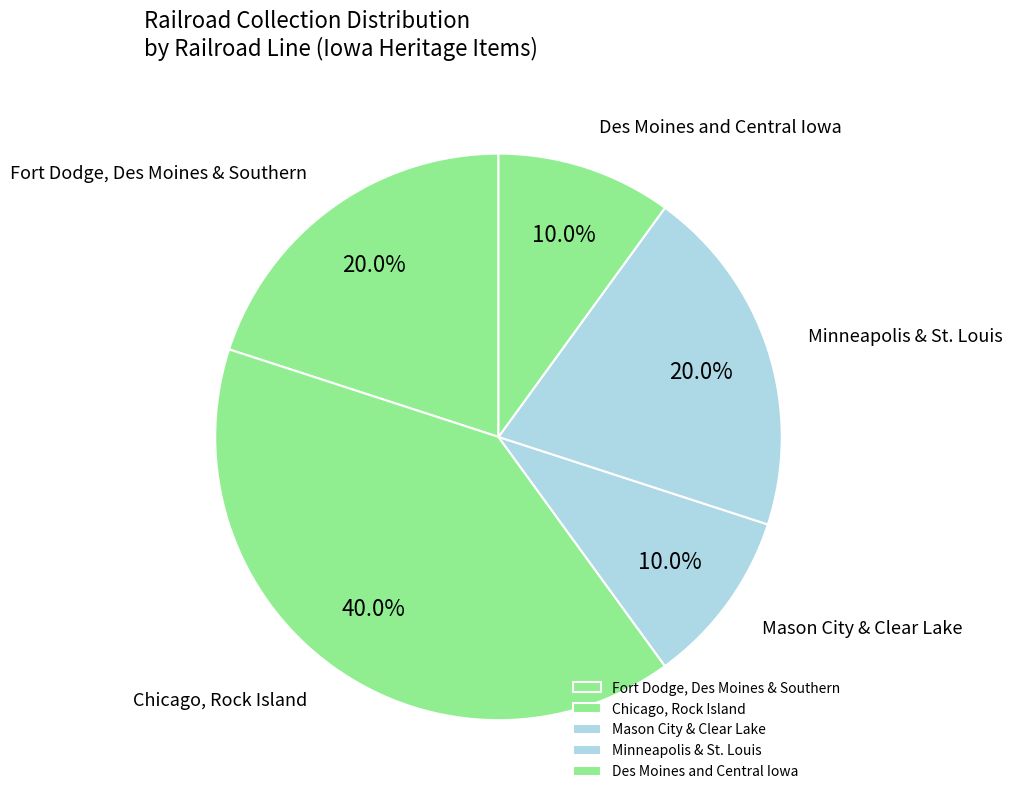

What is the ratio of the value at Fort Dodge, Des Moines & Southern to the value at Des Moines and Central Iowa?

2.0